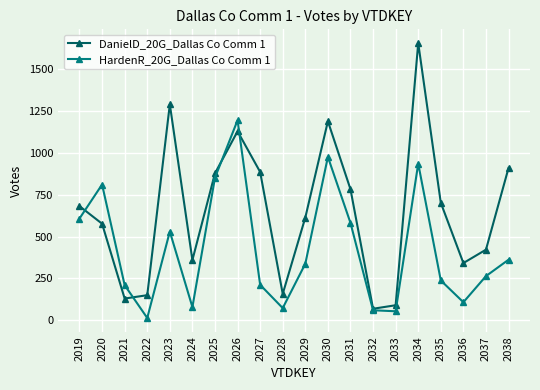

Where is the first local maximum for DanielD_20G_Dallas Co Comm 1?

2023